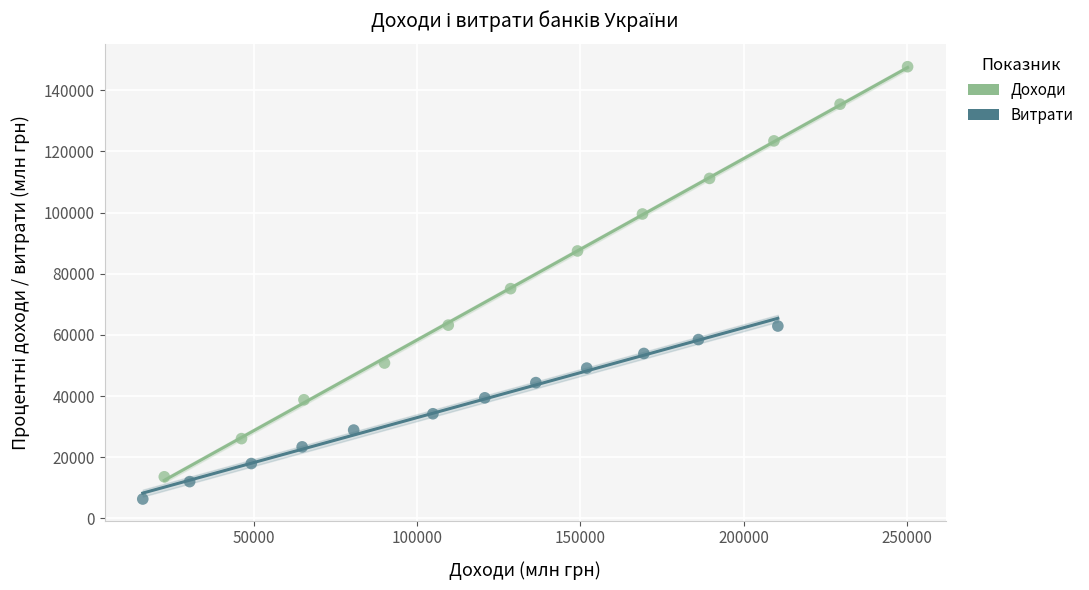

Which series has the widest spread of Y values?

Доходи